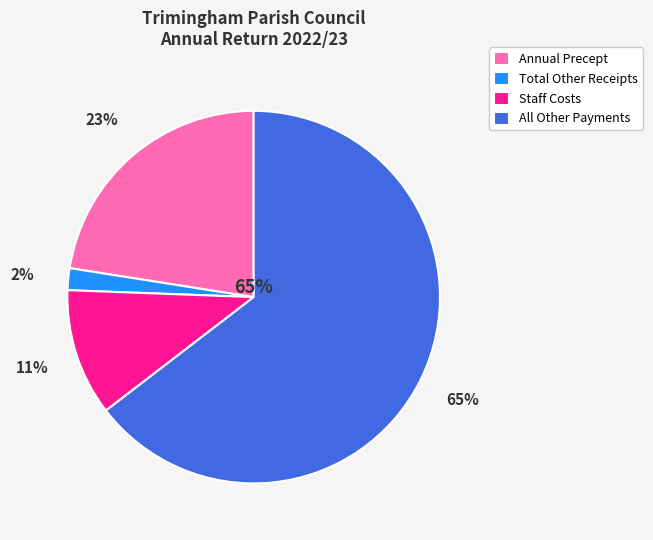

Is the sum of Staff Costs and Annual Precept greater than half?

No